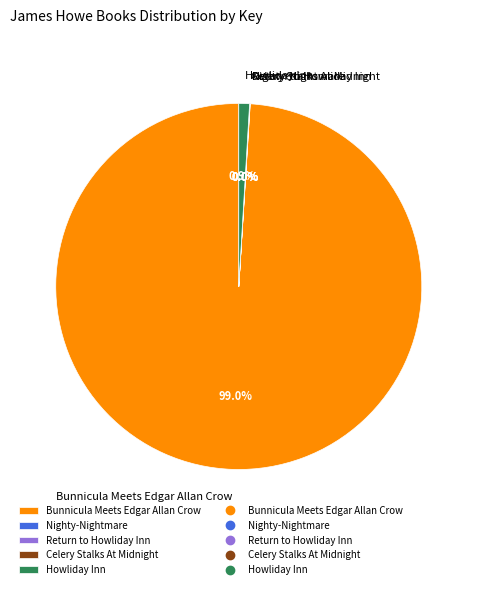

Does any single category account for the majority?

Yes